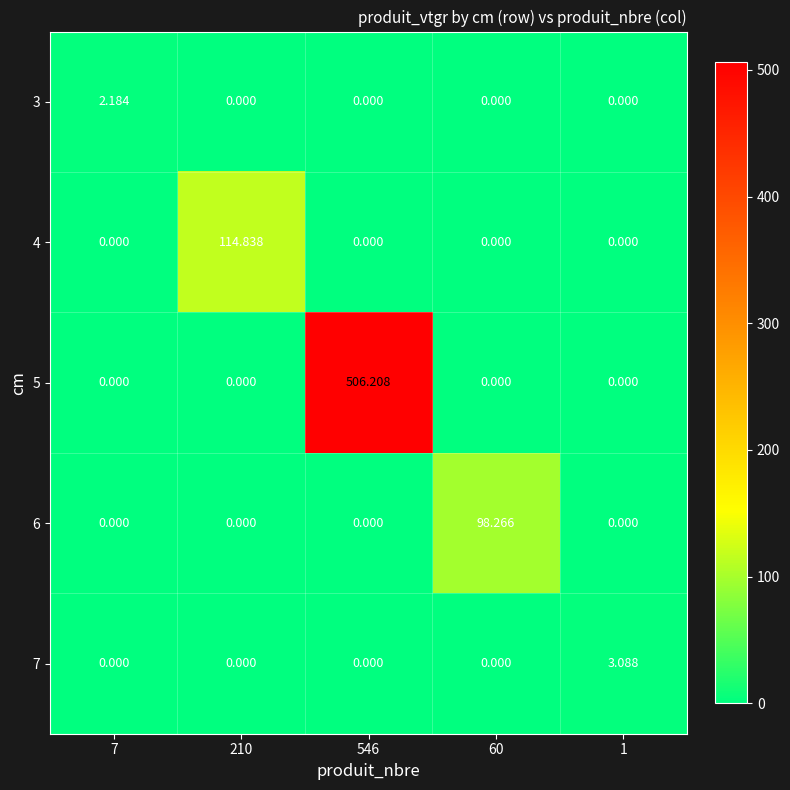

Between 546 and 60, which series saw the biggest shift?

5